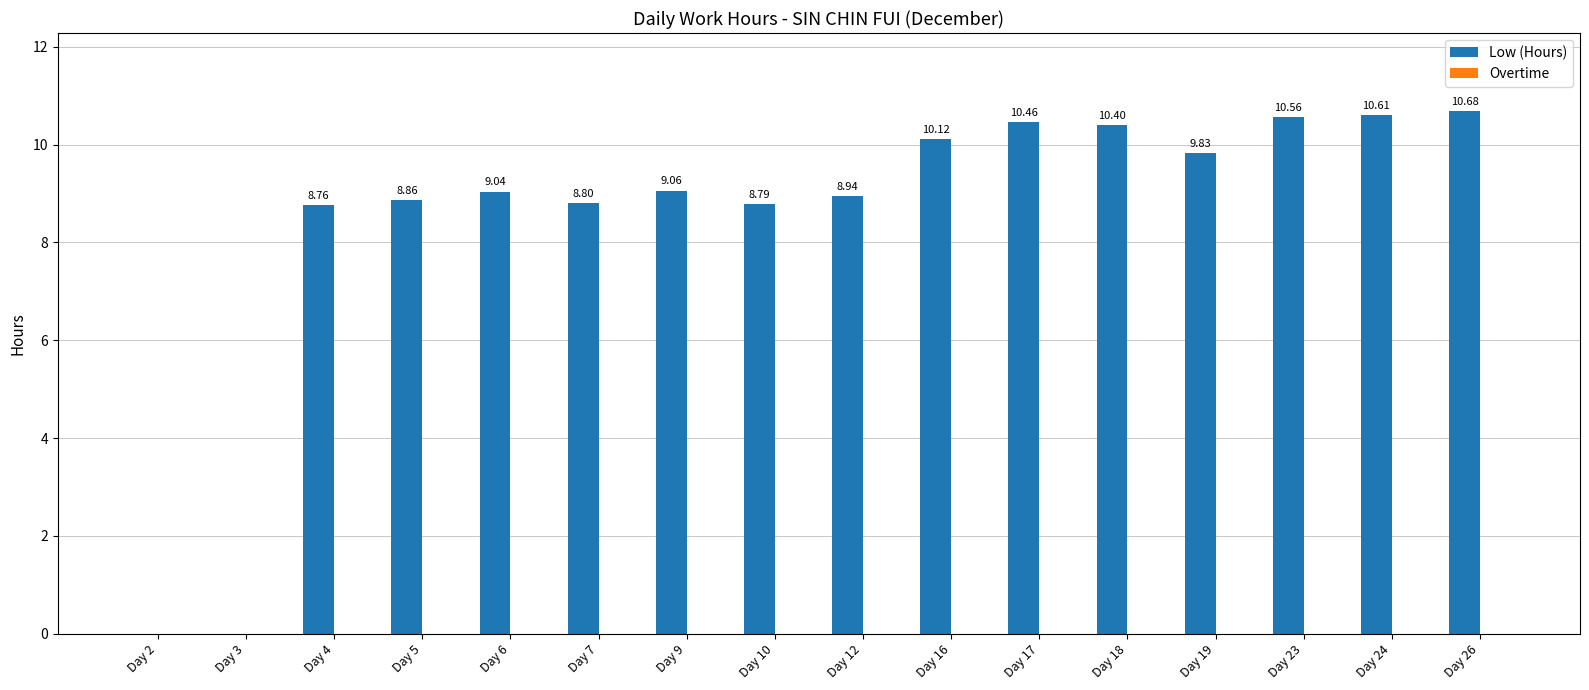

What is the sum of all values?

134.9